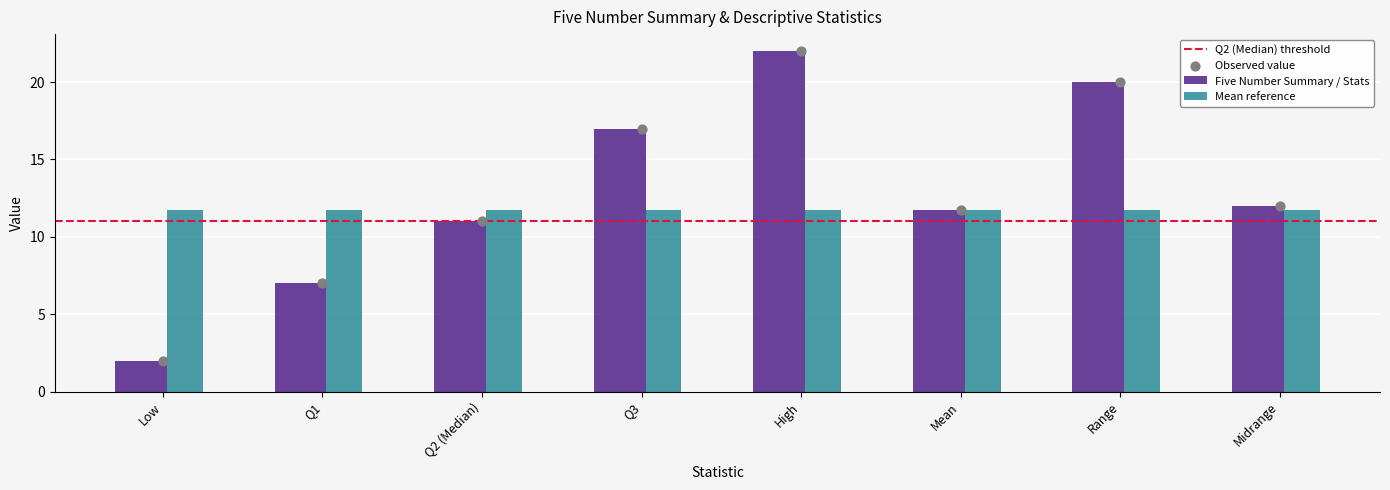

What is the lowest value of the Five Number Summary / Stats series?

2.0